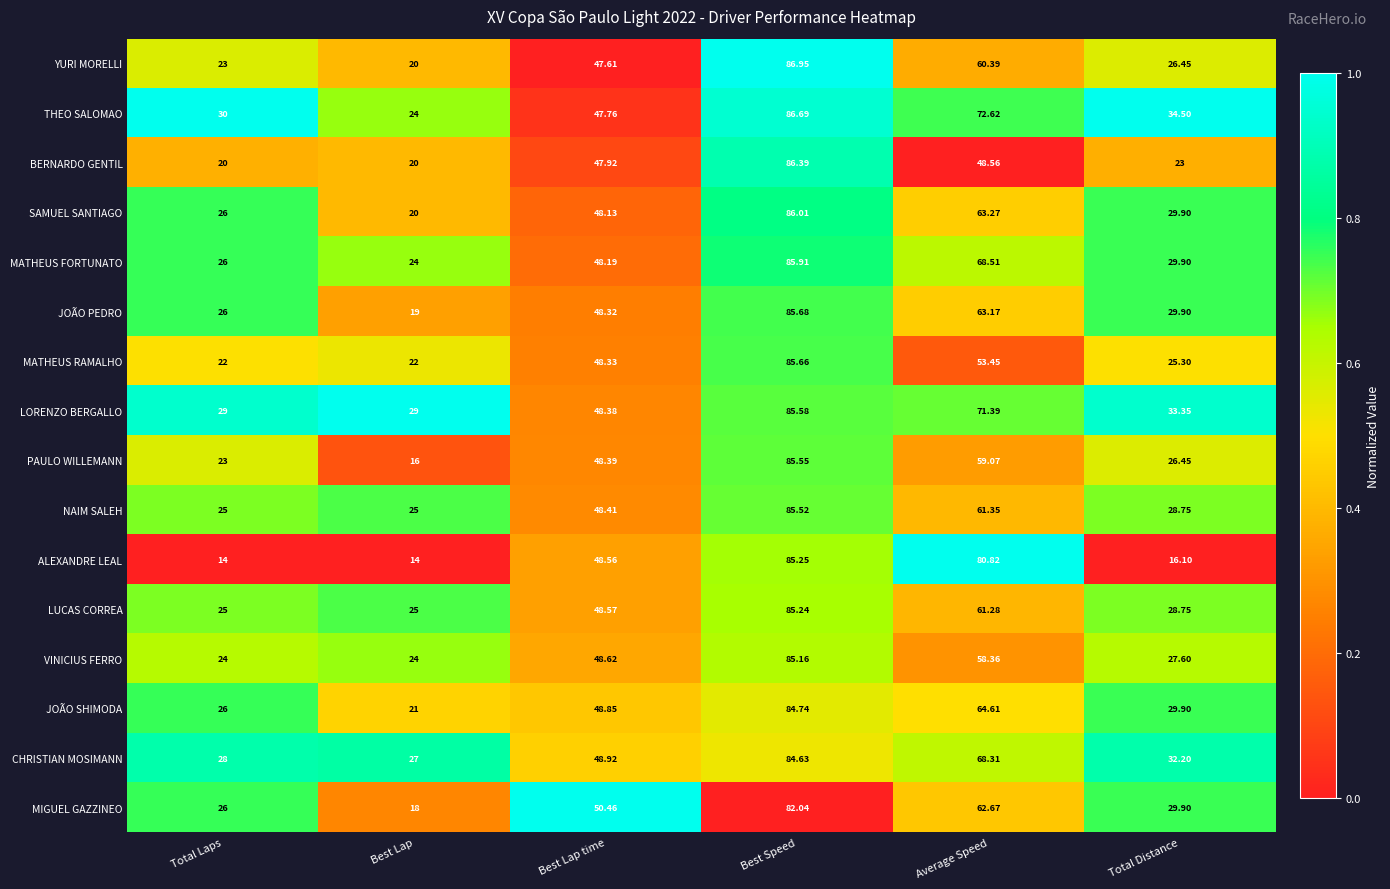

Which series has the largest total across all categories?

LORENZO BERGALLO